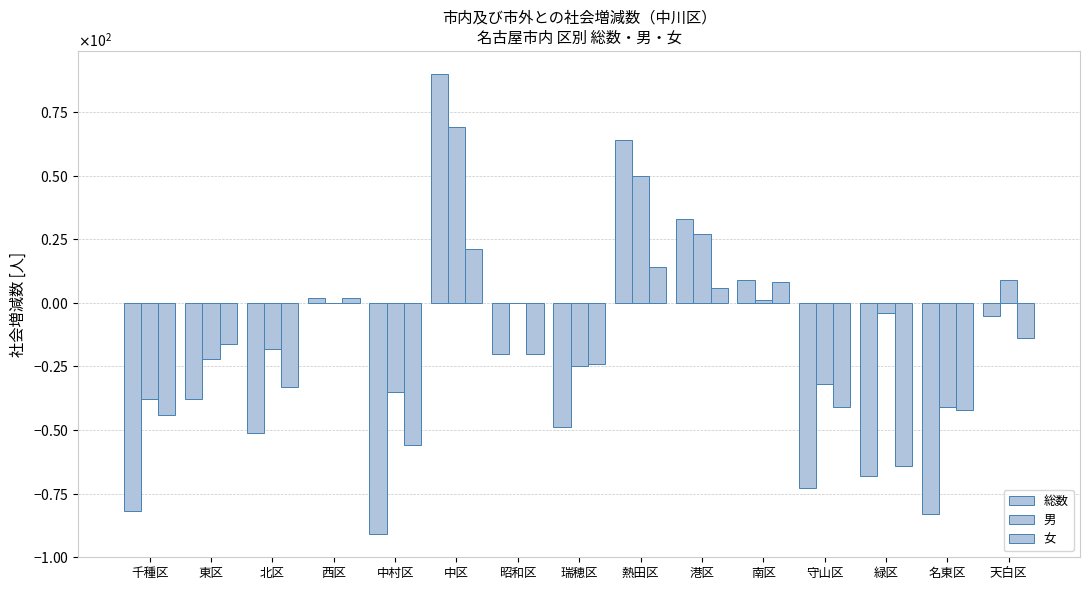

What is the difference between the 女 values at 昭和区 and 西区?

22